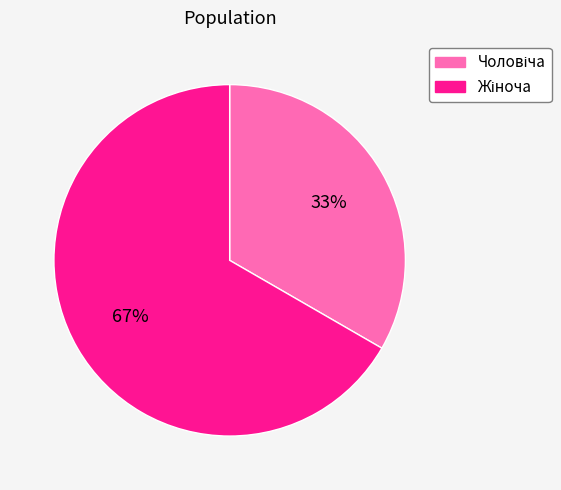

Is there any slice that represents more than half of the pie?

Yes